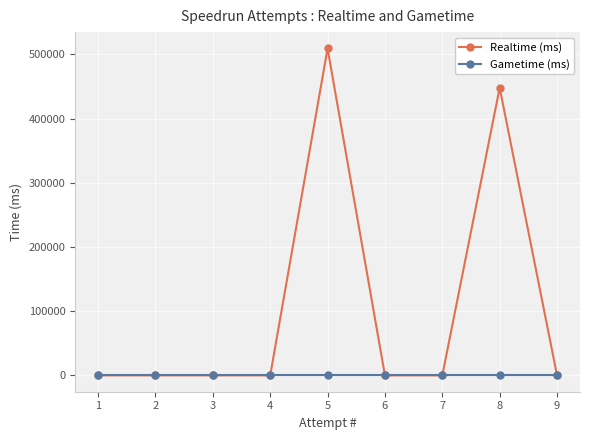

Is it true that Realtime (ms) equals 0 at 9?

True